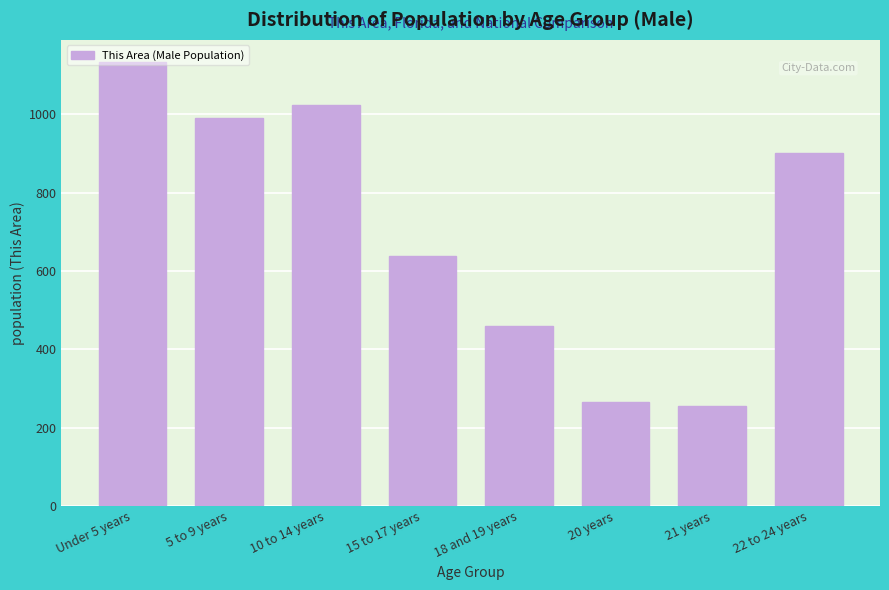

What is the label of the 6th bar from the right?

10 to 14 years